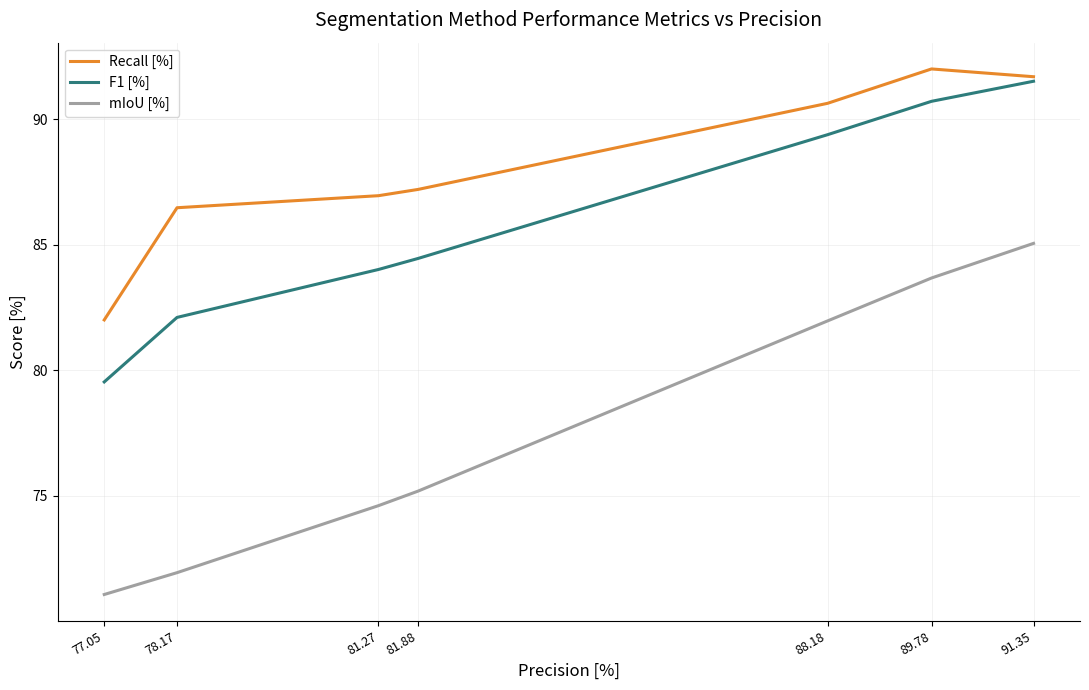

At 78.17, list the series in order from largest to smallest.

Recall [%], F1 [%], mIoU [%]